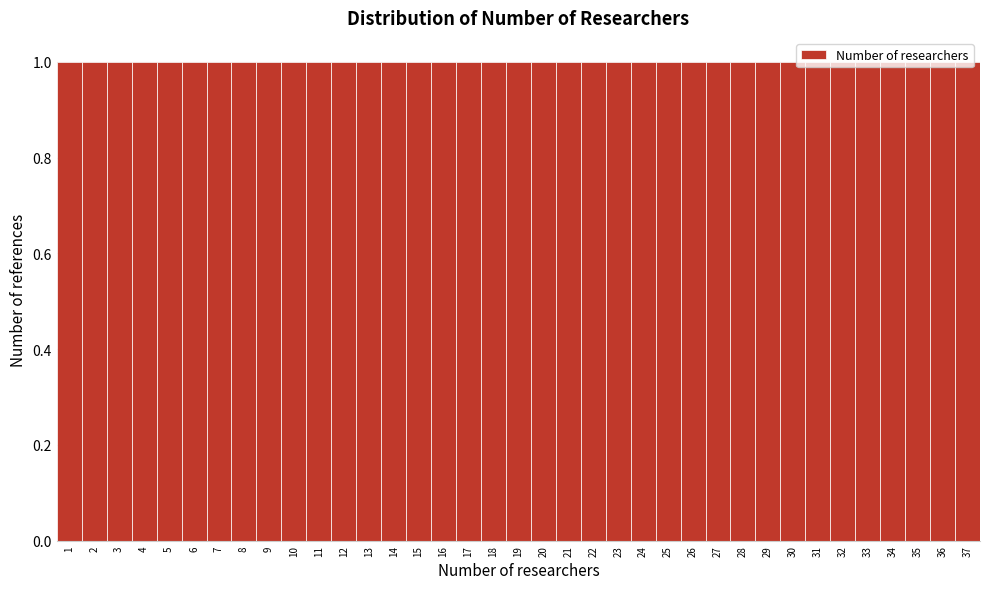

How tall is the bar that spans 0.5 to 1.5 on the x-axis? The values are not printed on the chart, so give them approximately, as read against the axis.

1